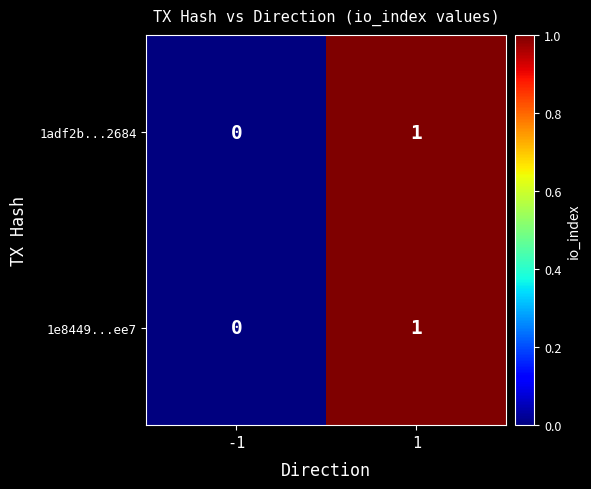

Is the value of 1e8449...ee7 at 1 greater than the value of 1adf2b...2684 at -1?

Yes